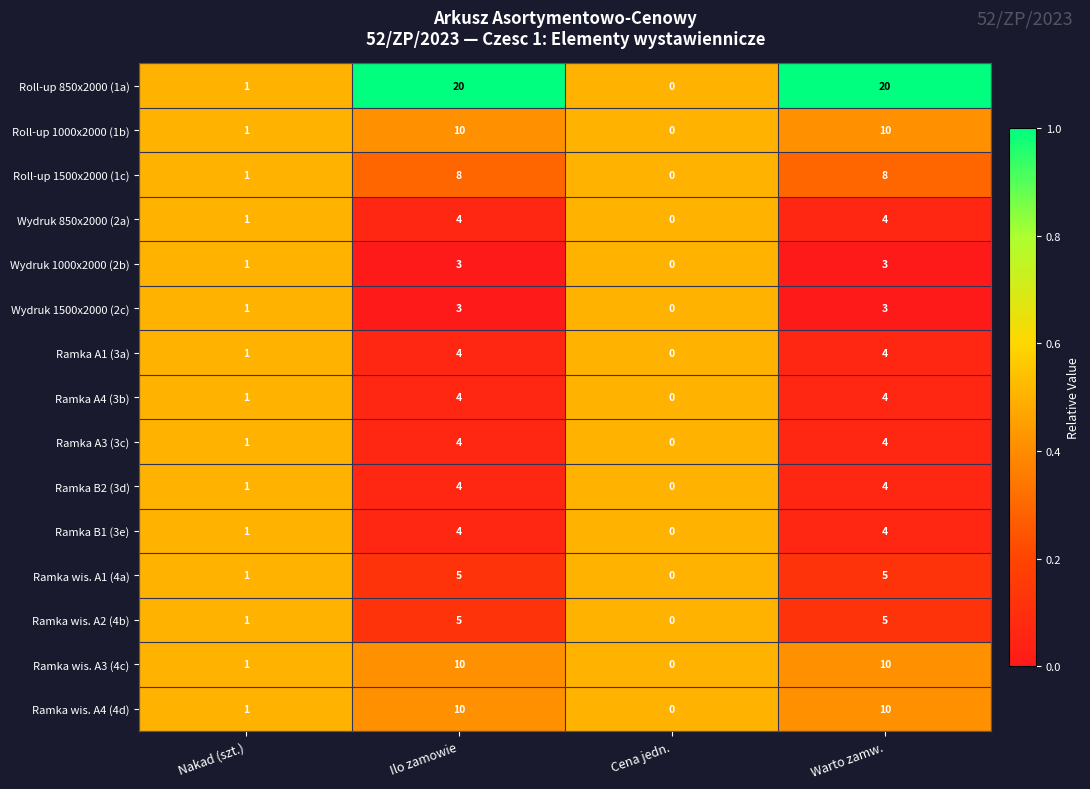

What value does the Ramka A1 (3a) series have at Warto zamw.?

4